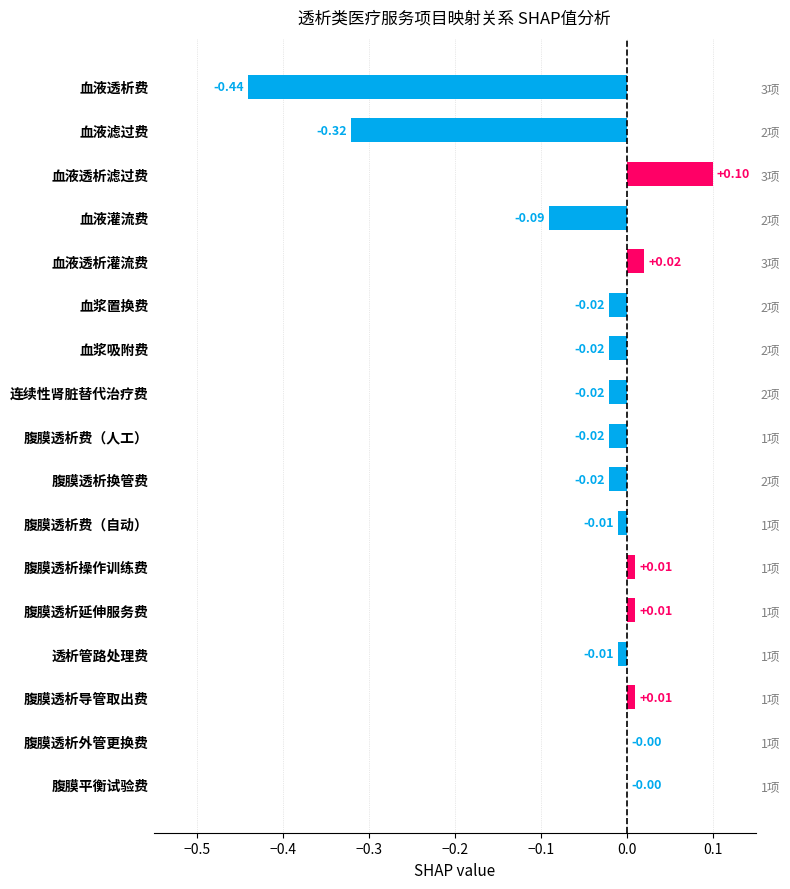

What is the smallest value displayed?

-0.4